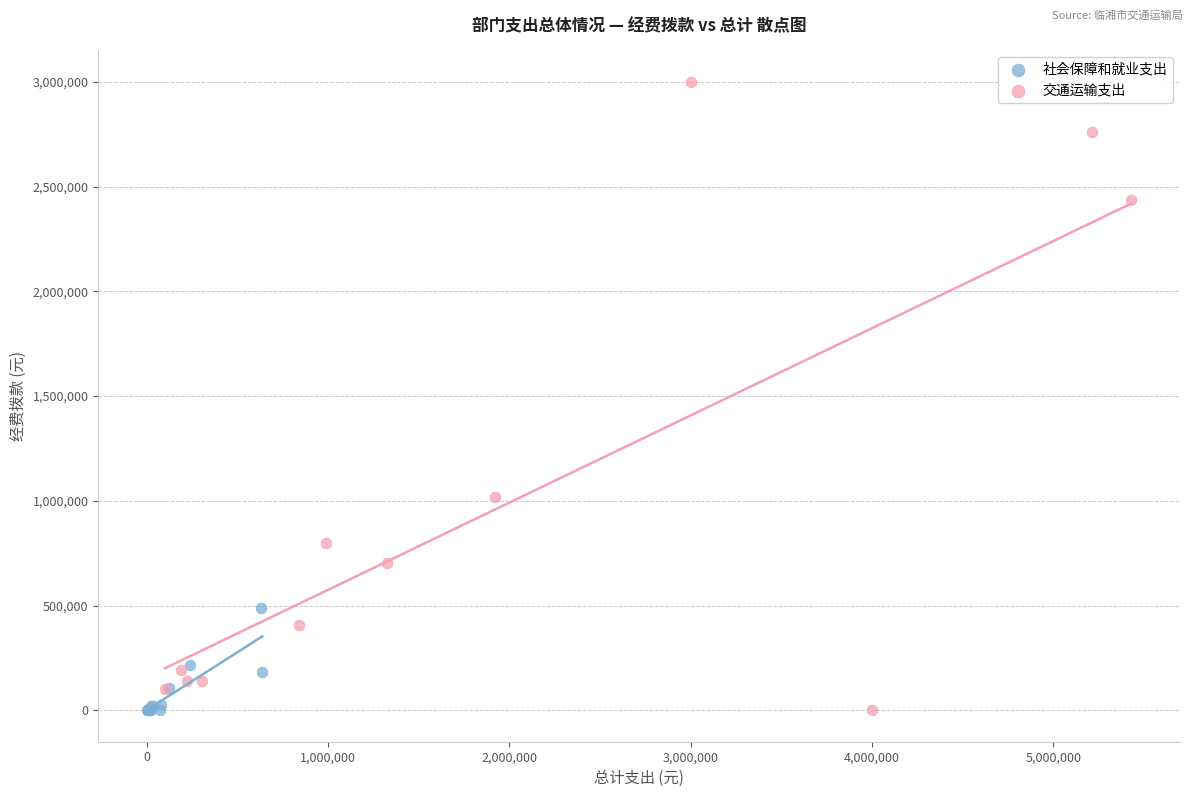

What are all the series names shown in the legend?

社会保障和就业支出, 交通运输支出